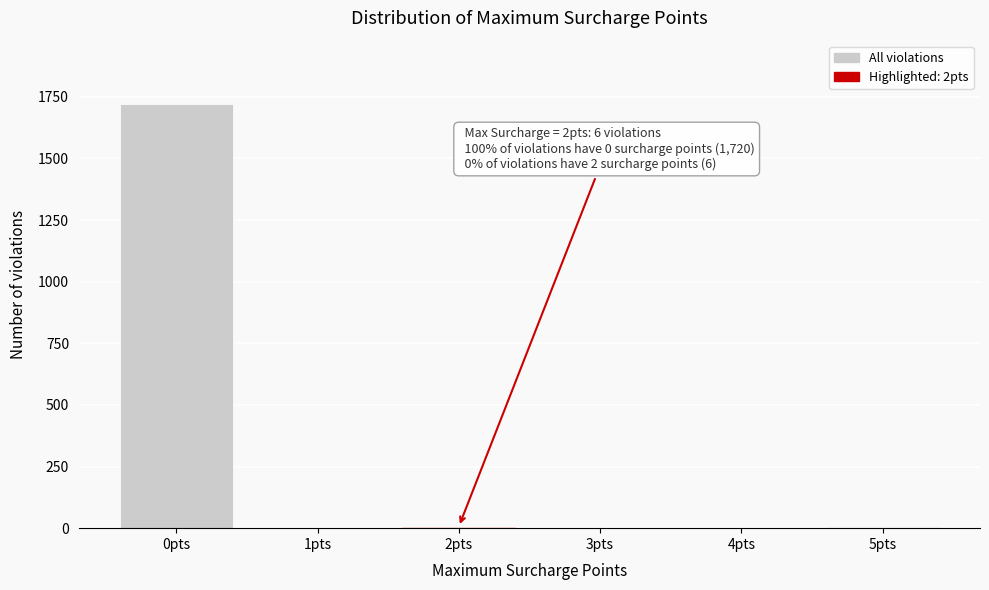

At which category does the chart reach its peak across all series?

0pts